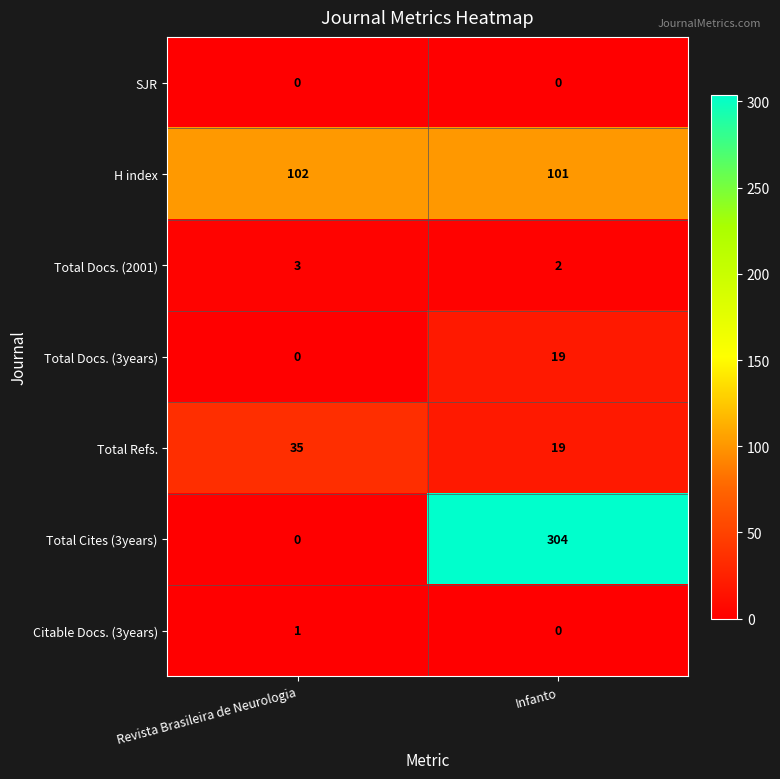

Rank the categories by Total Refs. value from lowest to highest.

Infanto, Revista Brasileira de Neurologia